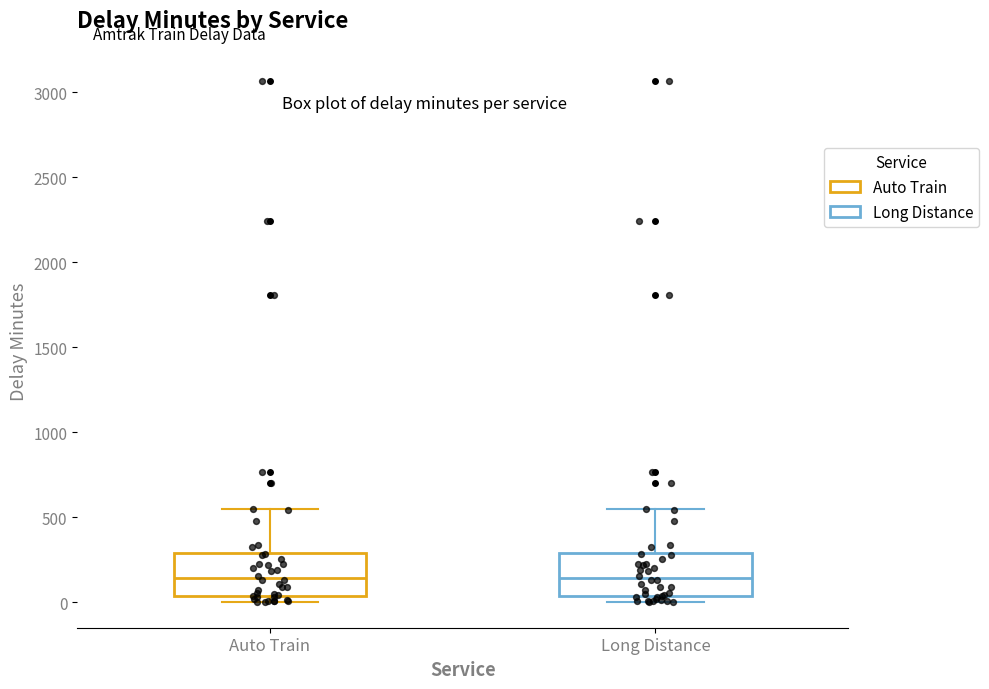

Reading left to right, transcribe this box plot: for each box, give where its median line is, the range the box spans, and where its two whiskers end, as read against the y-axis. The values are not printed on the chart, so give them approximately, as read against the axis.

Auto Train: median 150, box 50 to 300, whiskers 0 to 550
Long Distance: median 150, box 50 to 300, whiskers 0 to 550